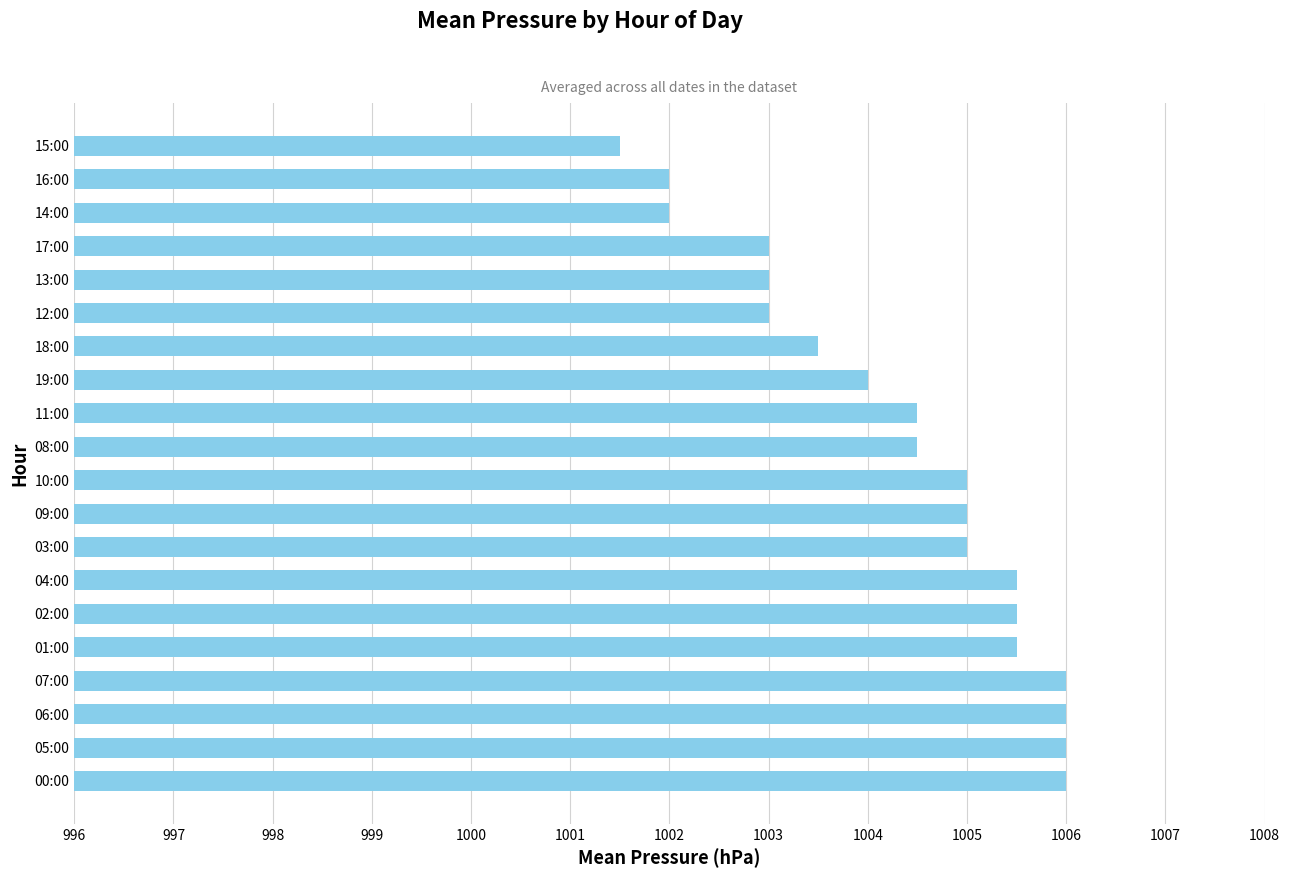

Count the values in the range 1003 to 1005.

10